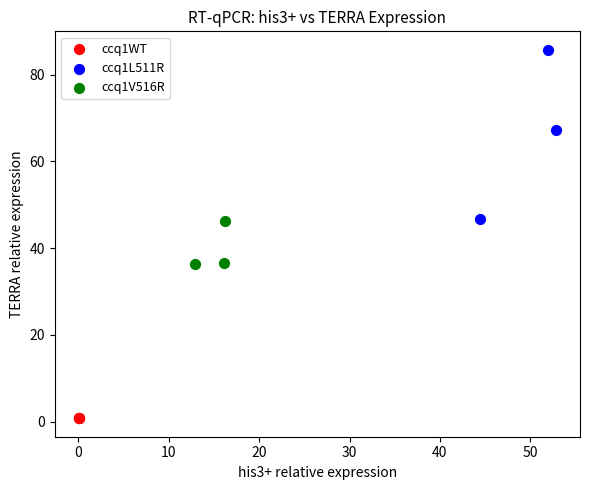

Which series contains the highest Y value?

ccq1L511R